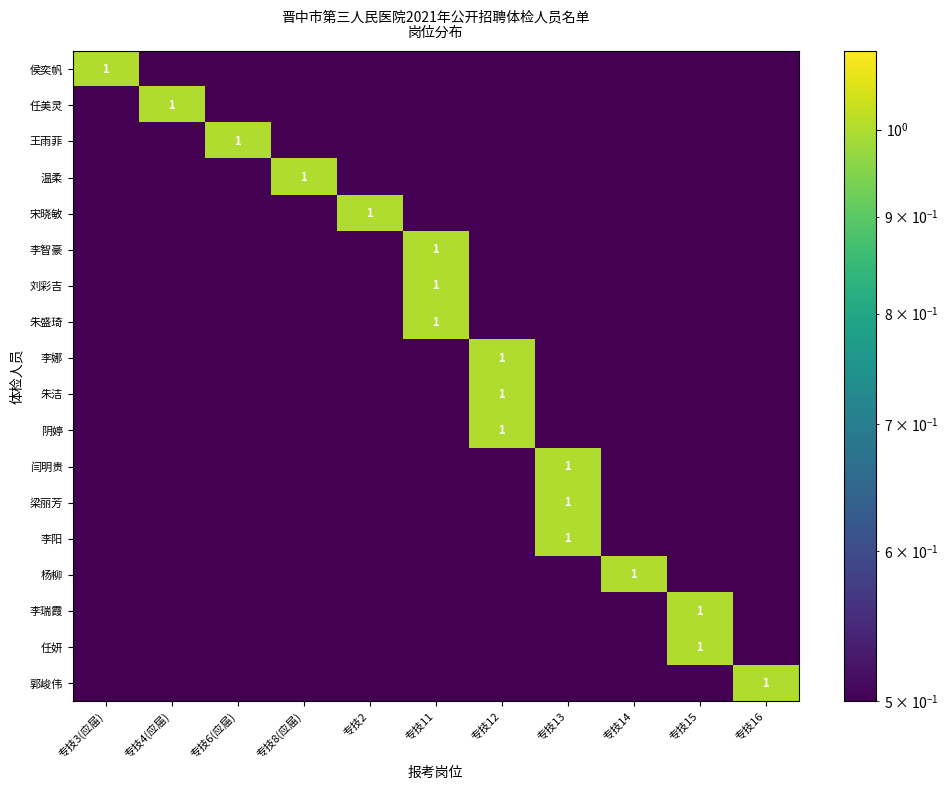

At how many categories does at least one series exceed 0?

11